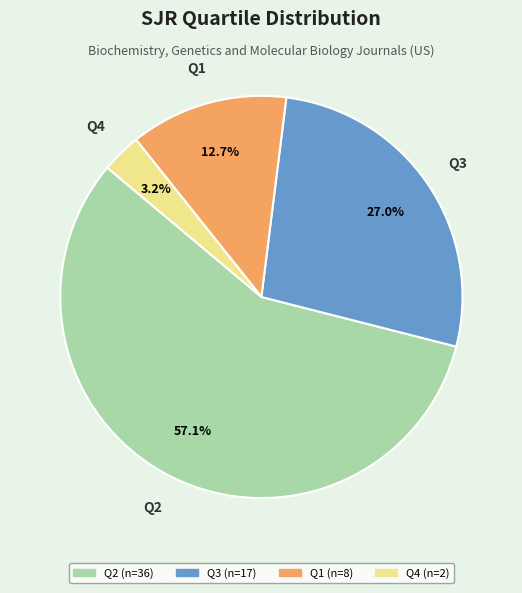

The Q3 slice represents 39% of the pie. True or false?

False